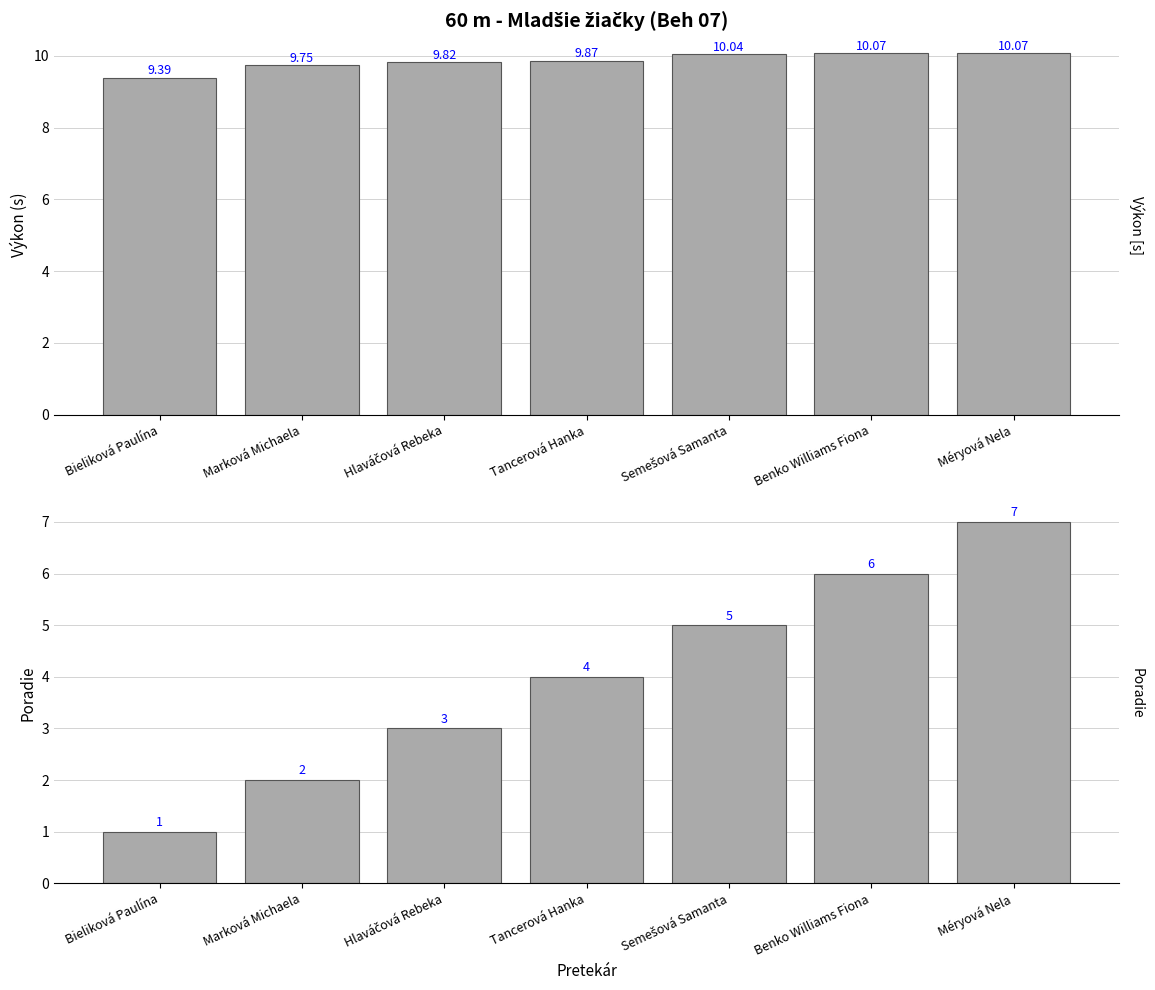

Does the chart contain any negative values?

No